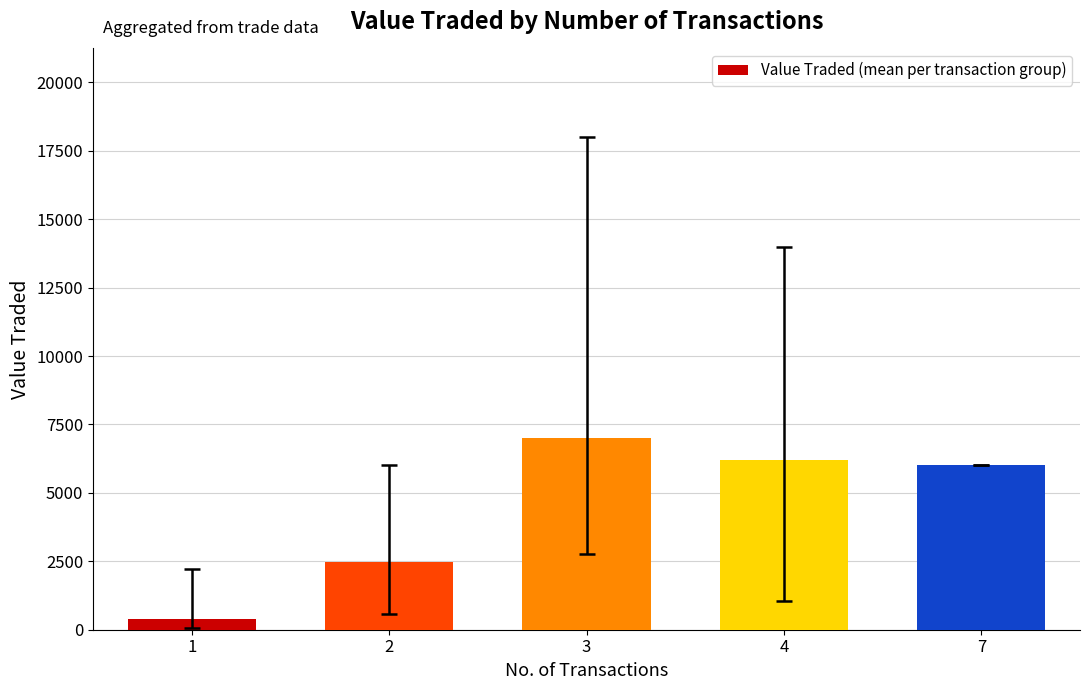

What is the maximum value shown in the chart?

7021.8